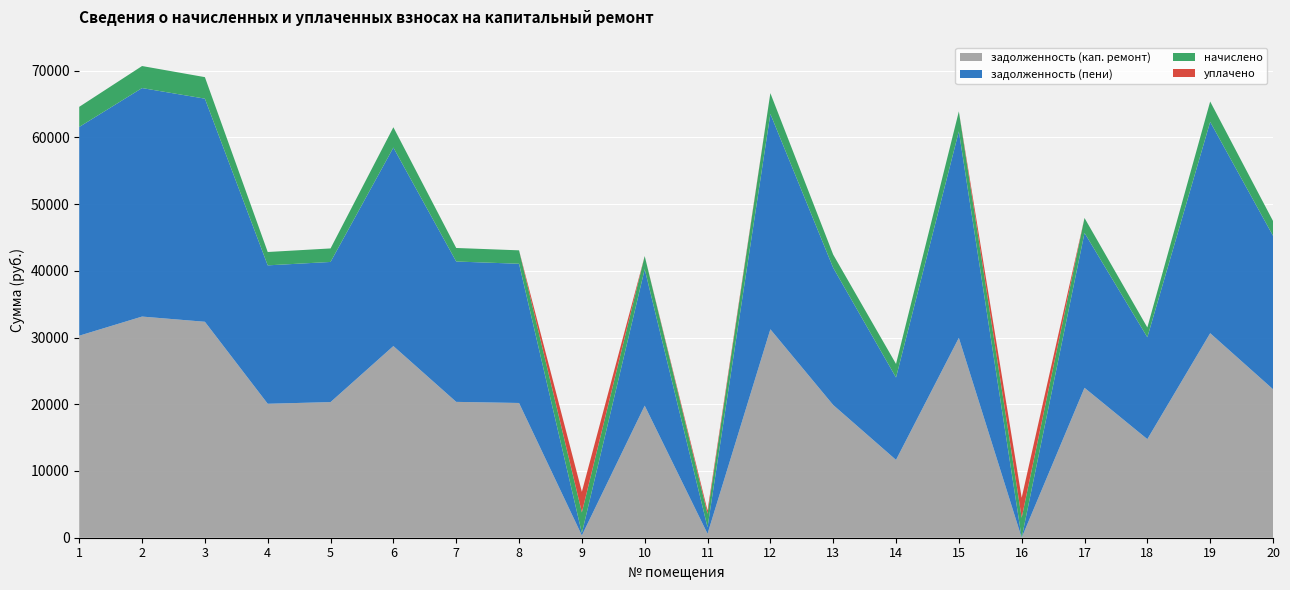

Reading left to right, extract all data points from this chart.

задолженность (кап. ремонт): 30271.9	33138.6	32357.9	20072.6	20323.9	28719.6	20356.0	20190.2	344.8	19789.1	597.8	31234.7	19890.8	11662.9	29951.0	0.0	22463.3	14772.3	30646.3	22254.7
задолженность (пени): 31277.1	34239.0	33432.4	20739.2	20998.8	29736.3	21031.9	20860.7	344.8	20446.2	968.2	32271.9	20551.3	12341.7	30945.6	0.0	23209.2	15262.8	31664.0	22993.7
начислено: 3015.6	3301.2	3223.4	1999.6	2024.6	3050.3	2027.9	2011.3	3103.6	1971.4	2011.3	3111.6	1981.4	2036.3	2983.7	2990.6	2237.8	1471.6	3053.0	2217.0
уплачено: 0.0	0.0	0.0	0.0	0.0	0.0	0.0	0.0	3089.6	0.0	500.4	0.0	0.0	0.0	0.0	3000.0	0.0	0.0	0.0	0.0